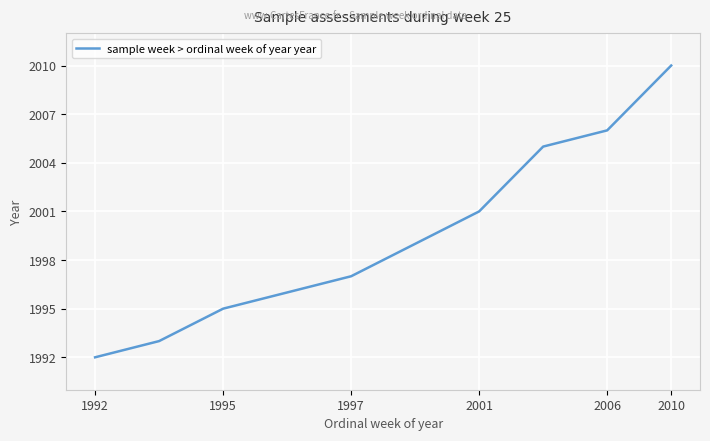

What is the difference between the maximum and minimum values?

18